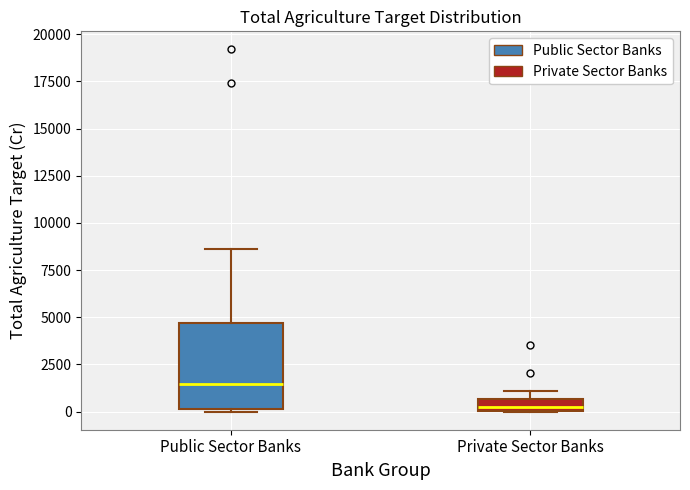

Which box's median line is the highest?

Public Sector Banks